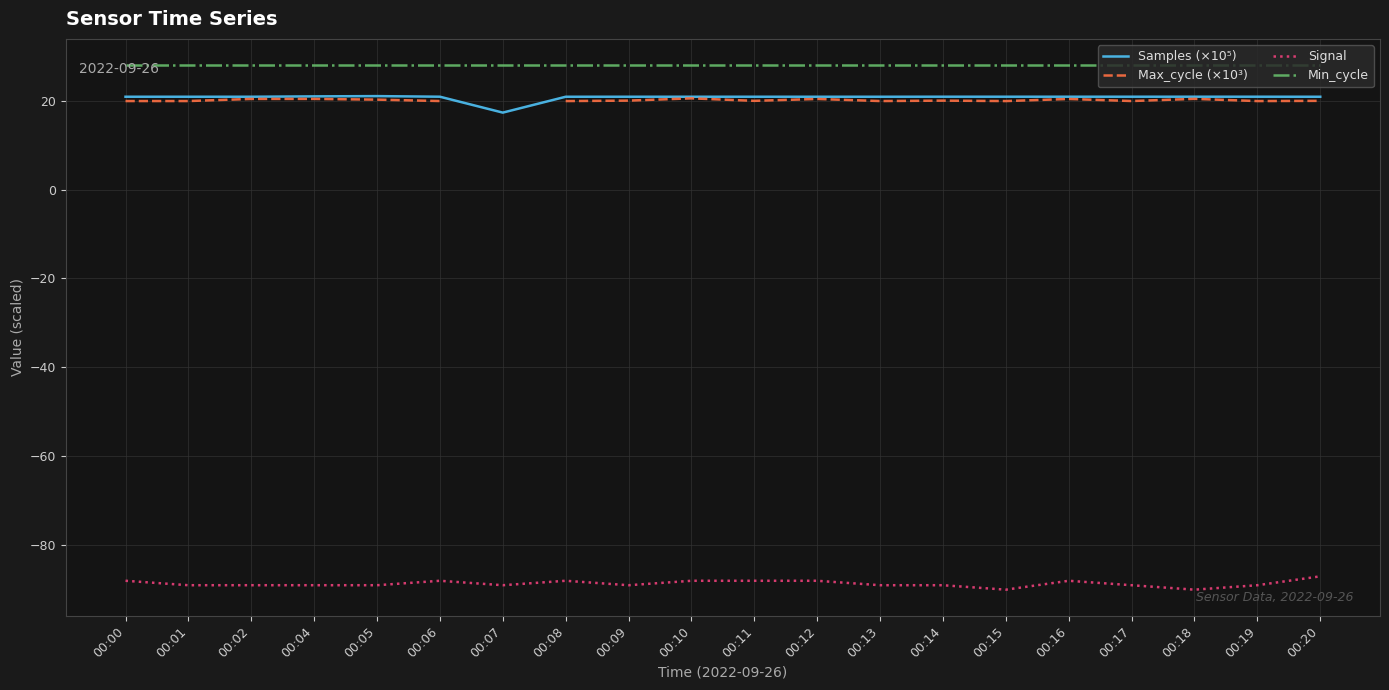

Which category has the lowest value across all series?

00:15